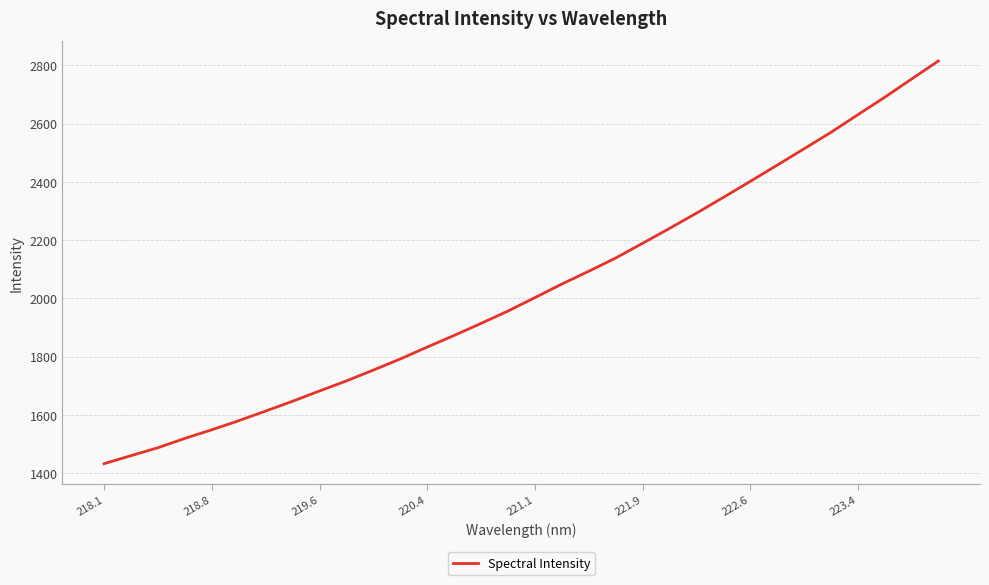

What is the smallest value displayed?

1432.6